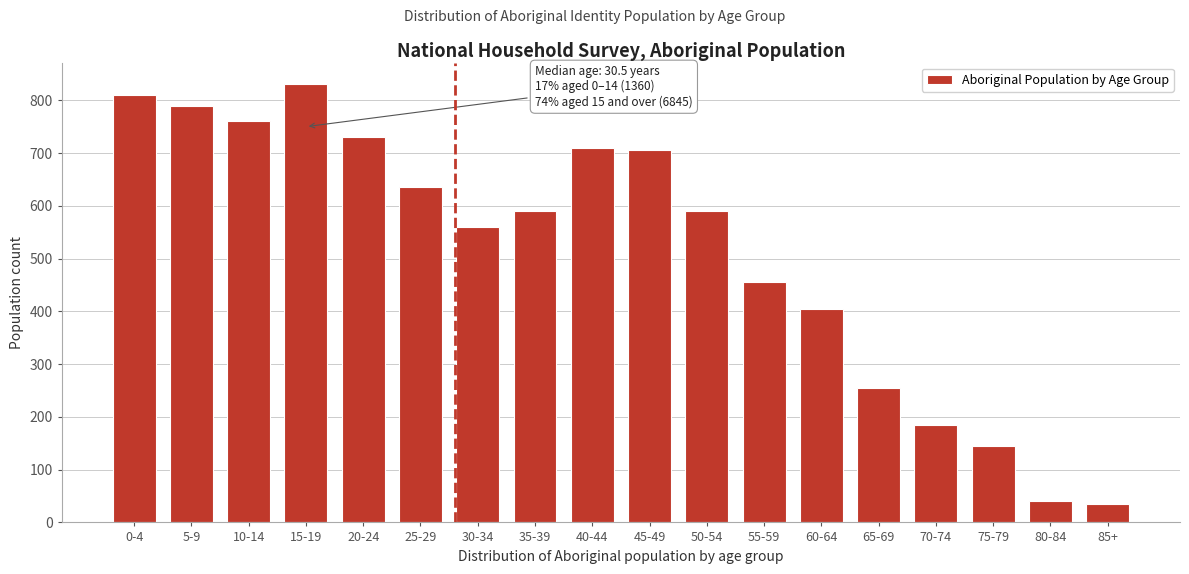

Reading left to right, transcribe all the data shown in this chart.

810	790	760	830	730	635	560	590	710	705	590	455	405	255	185	145	40	35